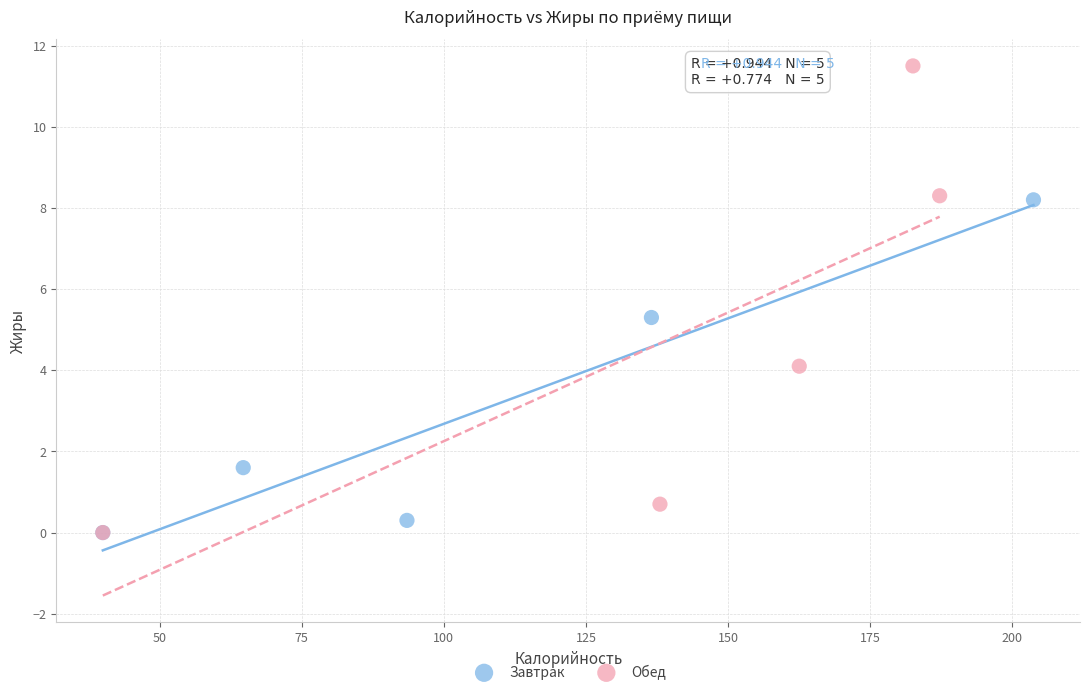

Which series has the widest spread of Y values?

Обед